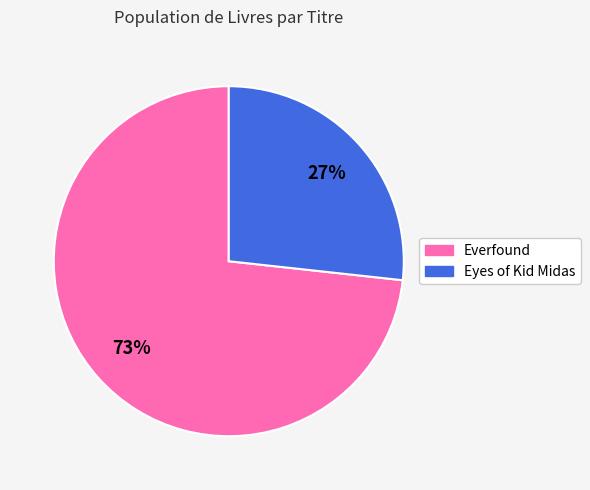

To the nearest percent, what percentage of the pie is Eyes of Kid Midas?

27%